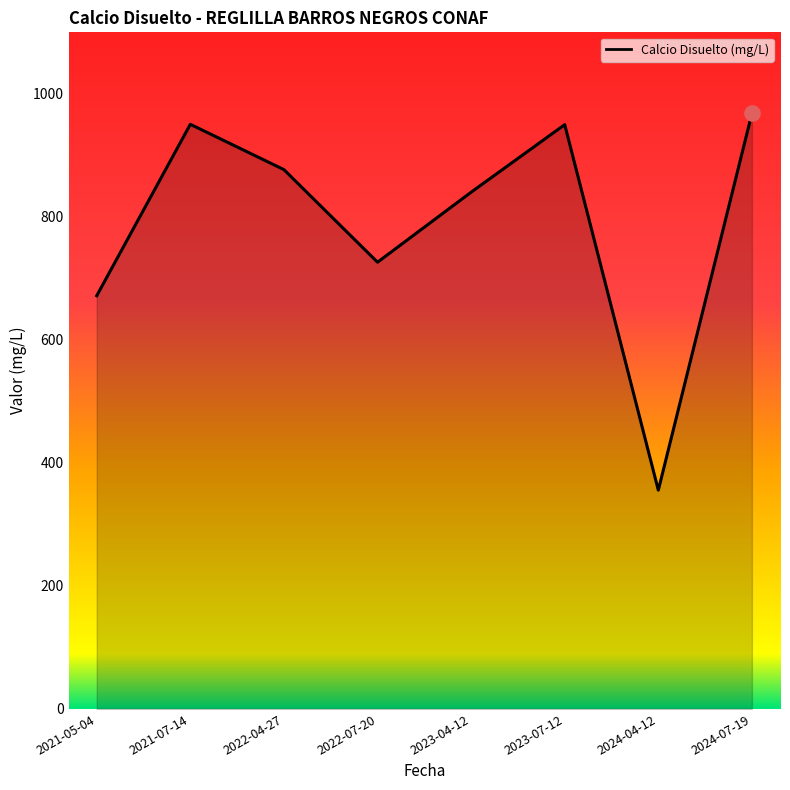

What is the change in value from 2021-05-04 to 2024-07-19?

+296.5